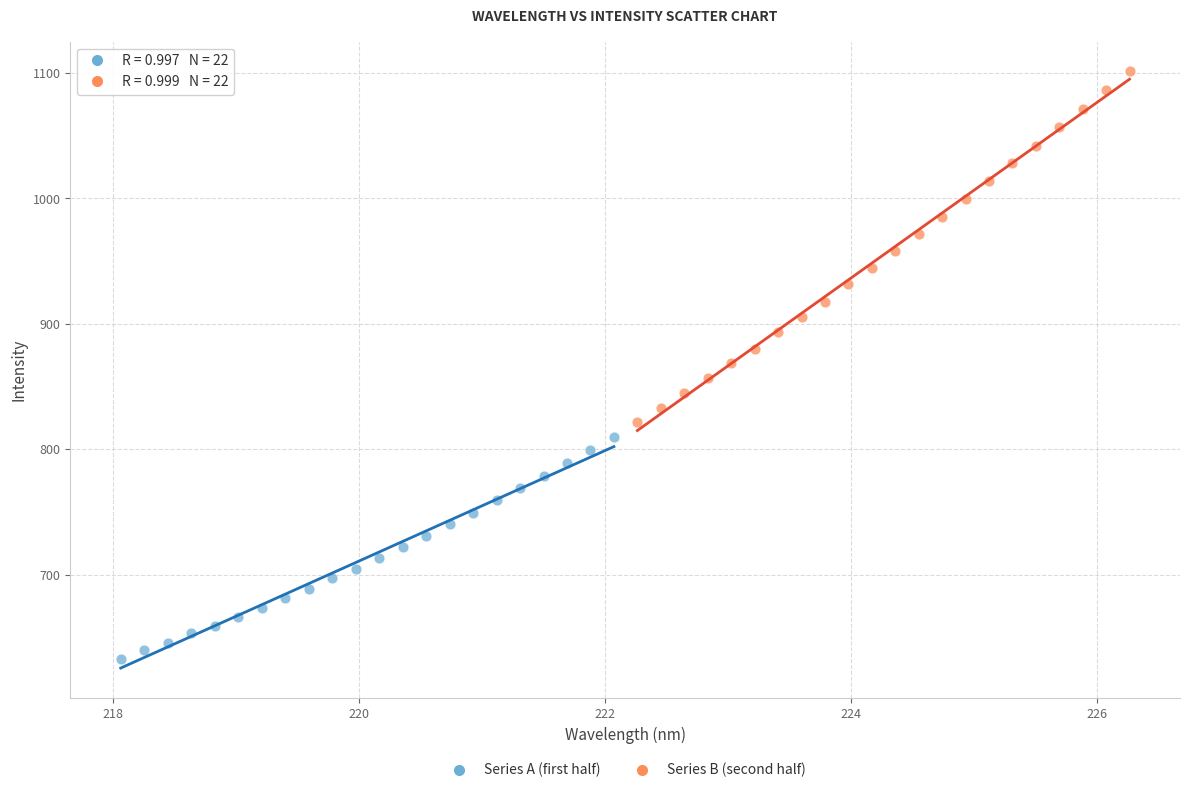

Which series reaches the minimum Y coordinate?

Series A (first half)